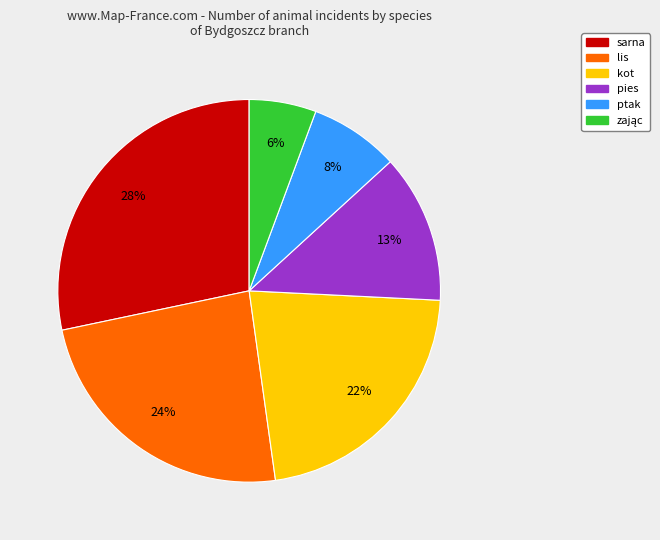

Which category has the biggest portion of the pie?

sarna